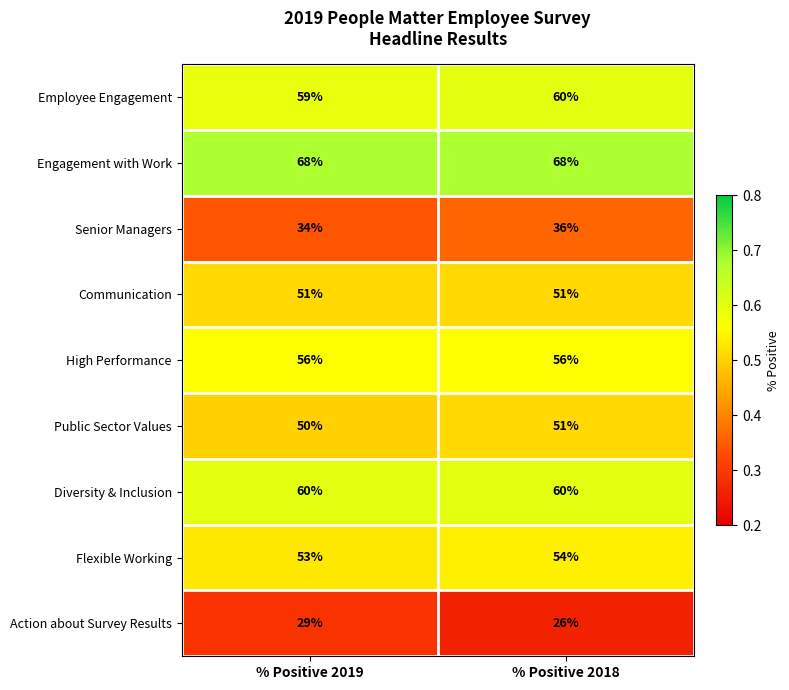

At which category is the sum across all series the highest?

% Positive 2018